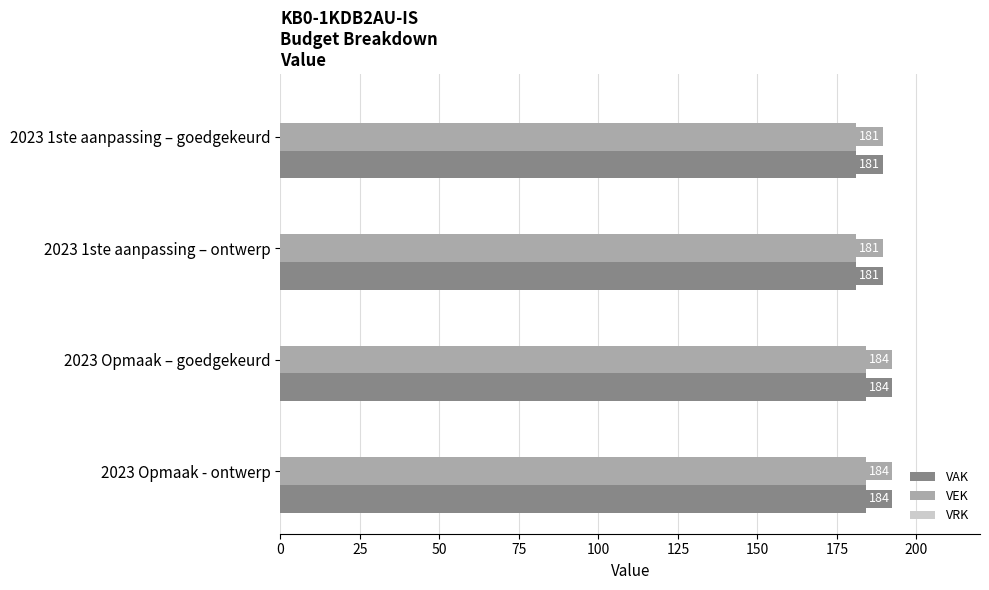

What is the difference between the second highest and minimum values in the VEK series?

3